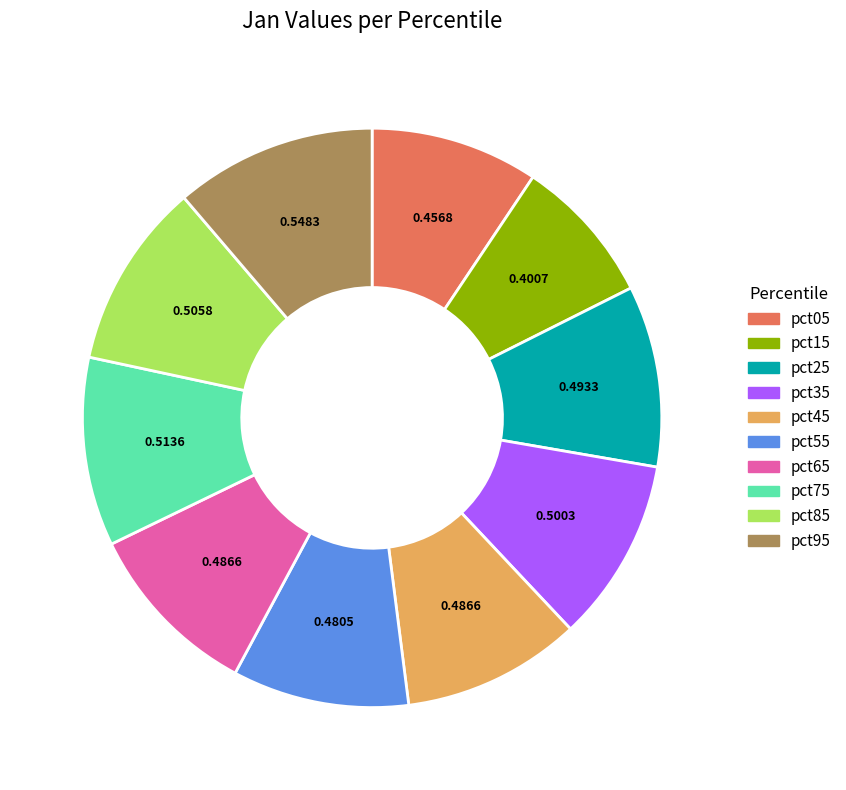

Combined, do pct65 and pct55 account for over 50%?

No